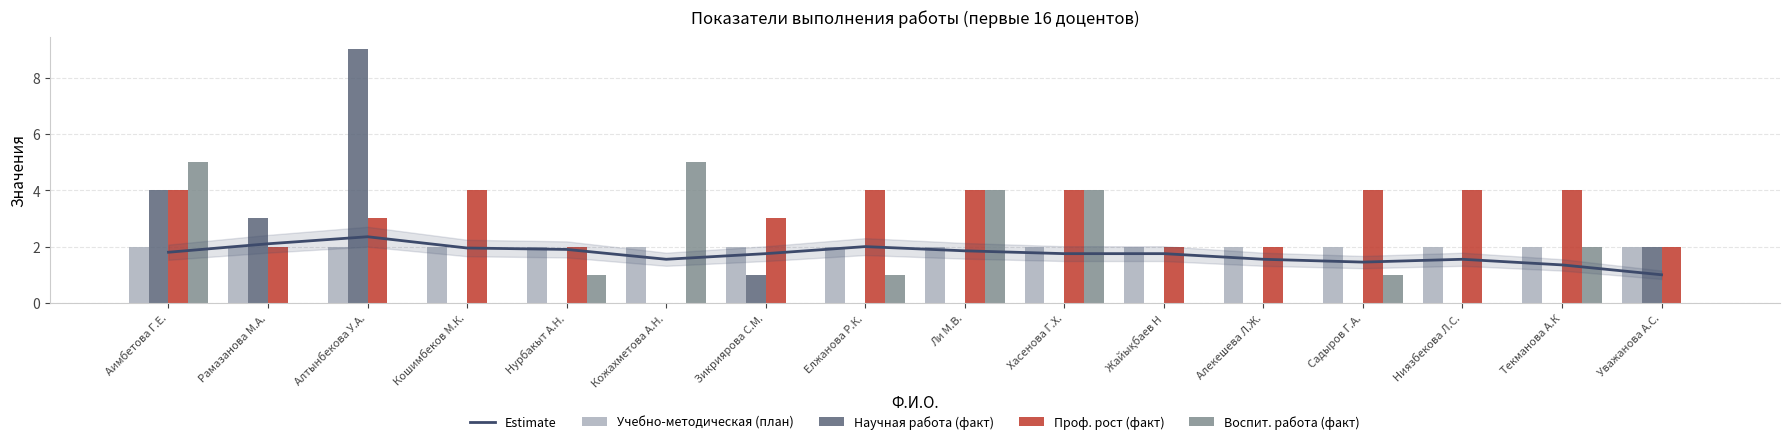

Which series has the largest total across all categories?

Проф. рост (факт)